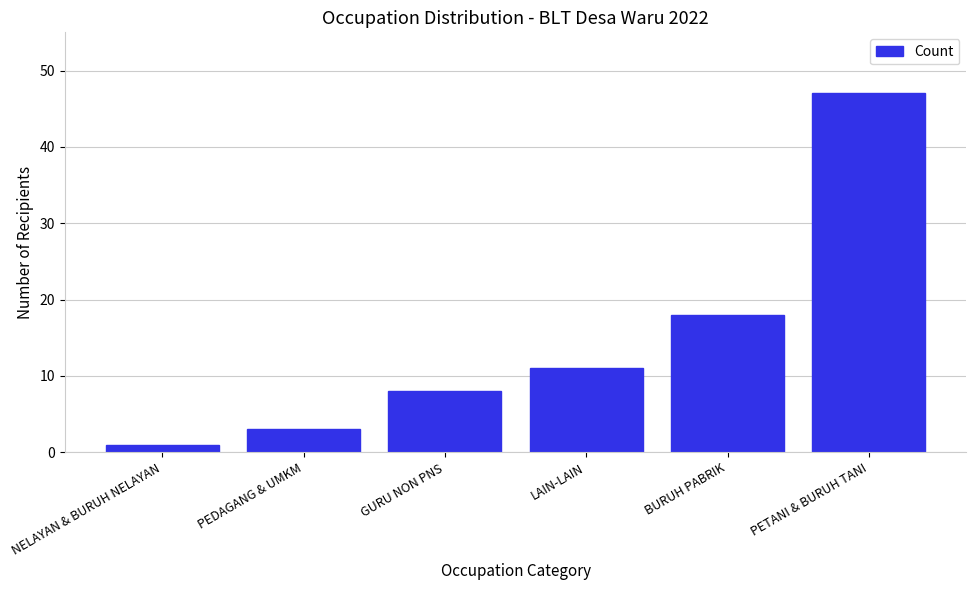

Reading left to right, list all the values displayed in this chart.

NELAYAN & BURUH NELAYAN=1	PEDAGANG & UMKM=3	GURU NON PNS=8	LAIN-LAIN=11	BURUH PABRIK=18	PETANI & BURUH TANI=47